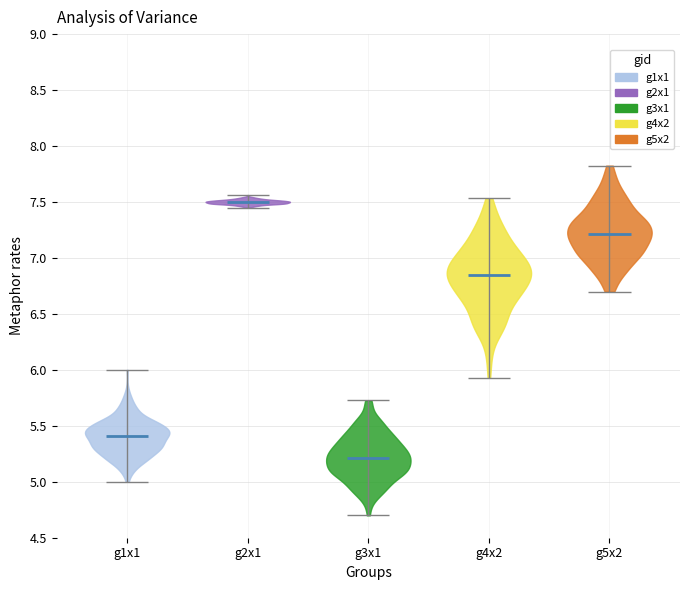

Which violin has the highest median line?

g2x1